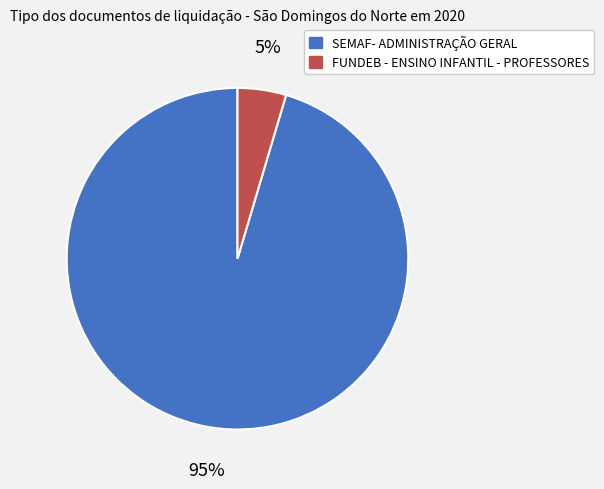

To the nearest percent, what is the combined percentage of SEMAF- ADMINISTRAÇÃO GERAL and FUNDEB - ENSINO INFANTIL - PROFESSORES?

100%